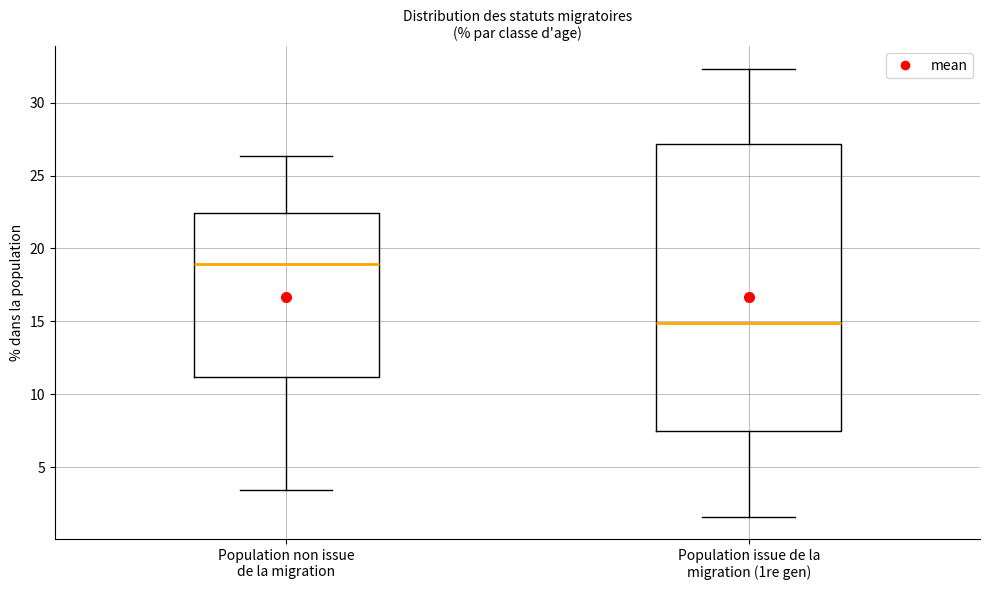

Reading left to right, read every box against the y-axis: the position of its median line, the range the box covers, and the ends of its whiskers. The values are not printed on the chart, so give them approximately, as read against the axis.

Population non issue de la migration: median 19.0, box 11.0 to 22.5, whiskers 3.5 to 26.5
Population issue de la migration (1re gen): median 15.0, box 7.5 to 27.0, whiskers 1.5 to 32.5